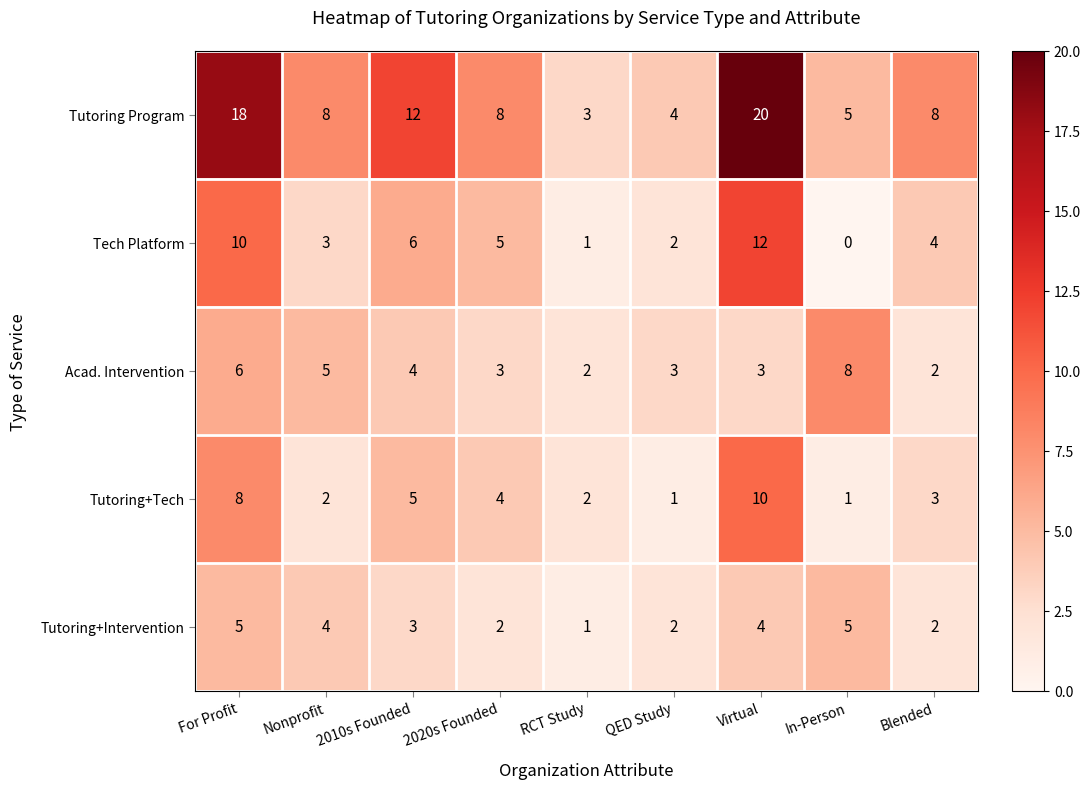

At how many categories does at least one series exceed 14?

2